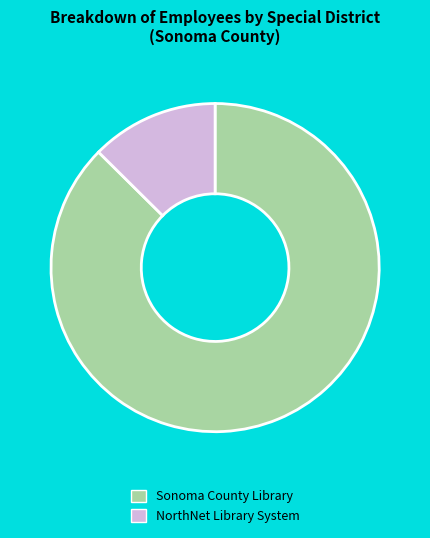

Which has a higher value, NorthNet Library System or Sonoma County Library?

Sonoma County Library